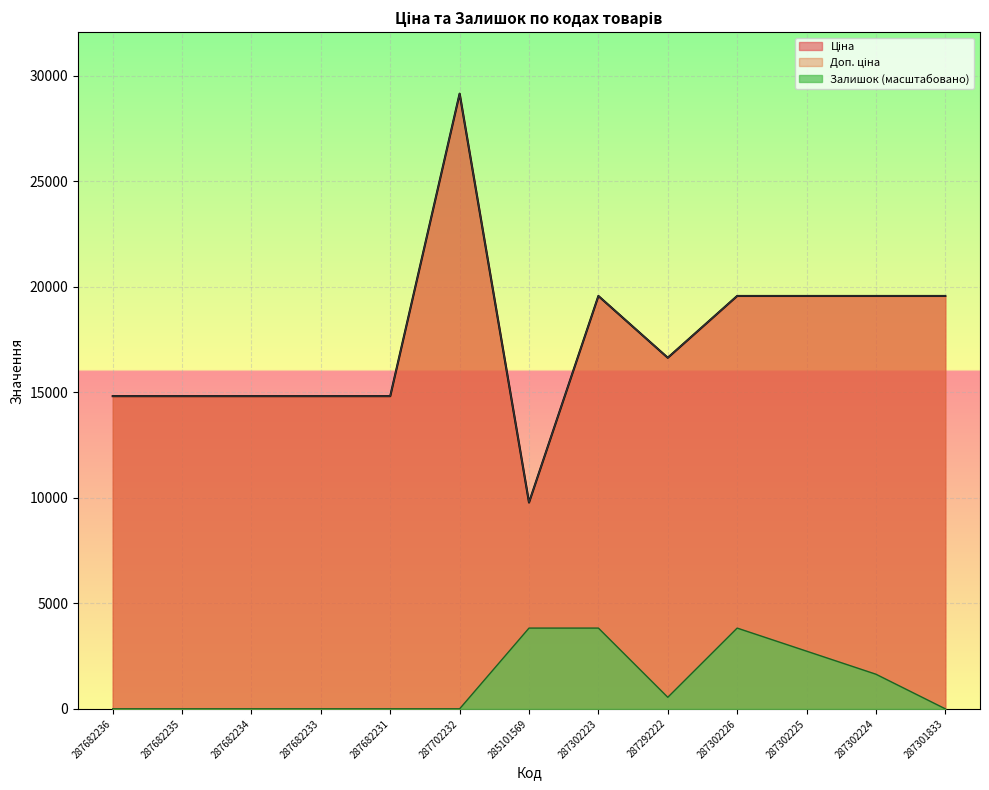

How many distinct data groups are displayed?

3